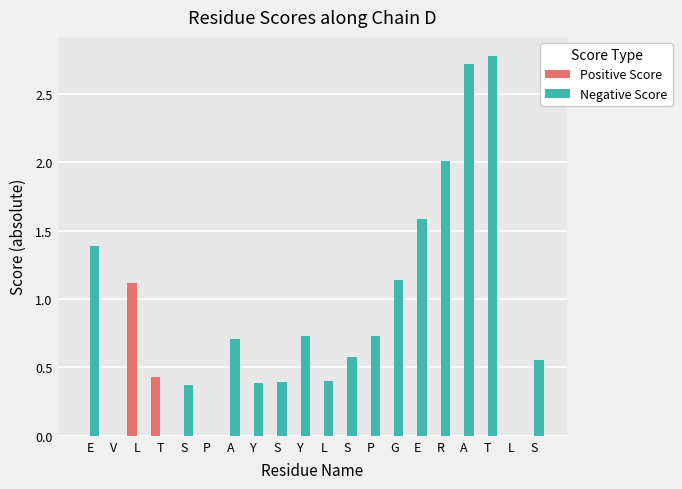

What are all the series names shown in the legend?

Positive Score, Negative Score